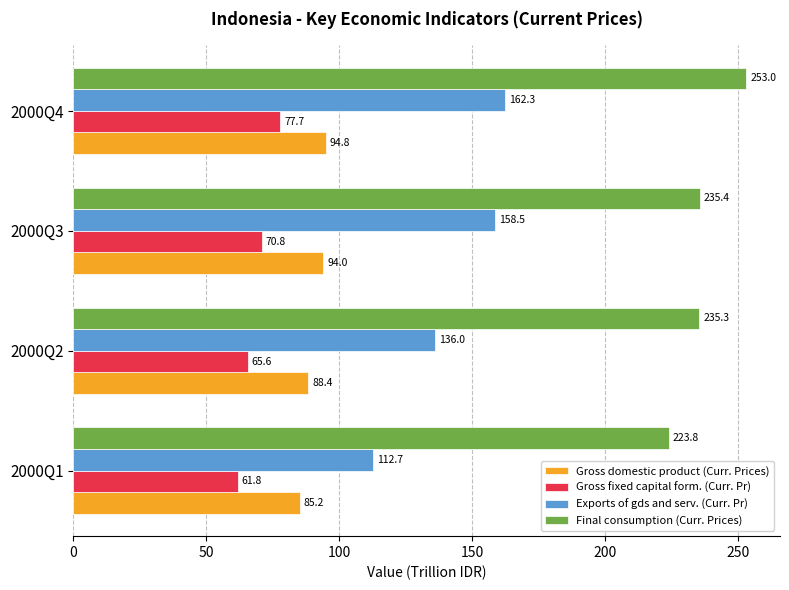

Which series has the widest spread of values?

Exports of gds and serv. (Curr. Pr)